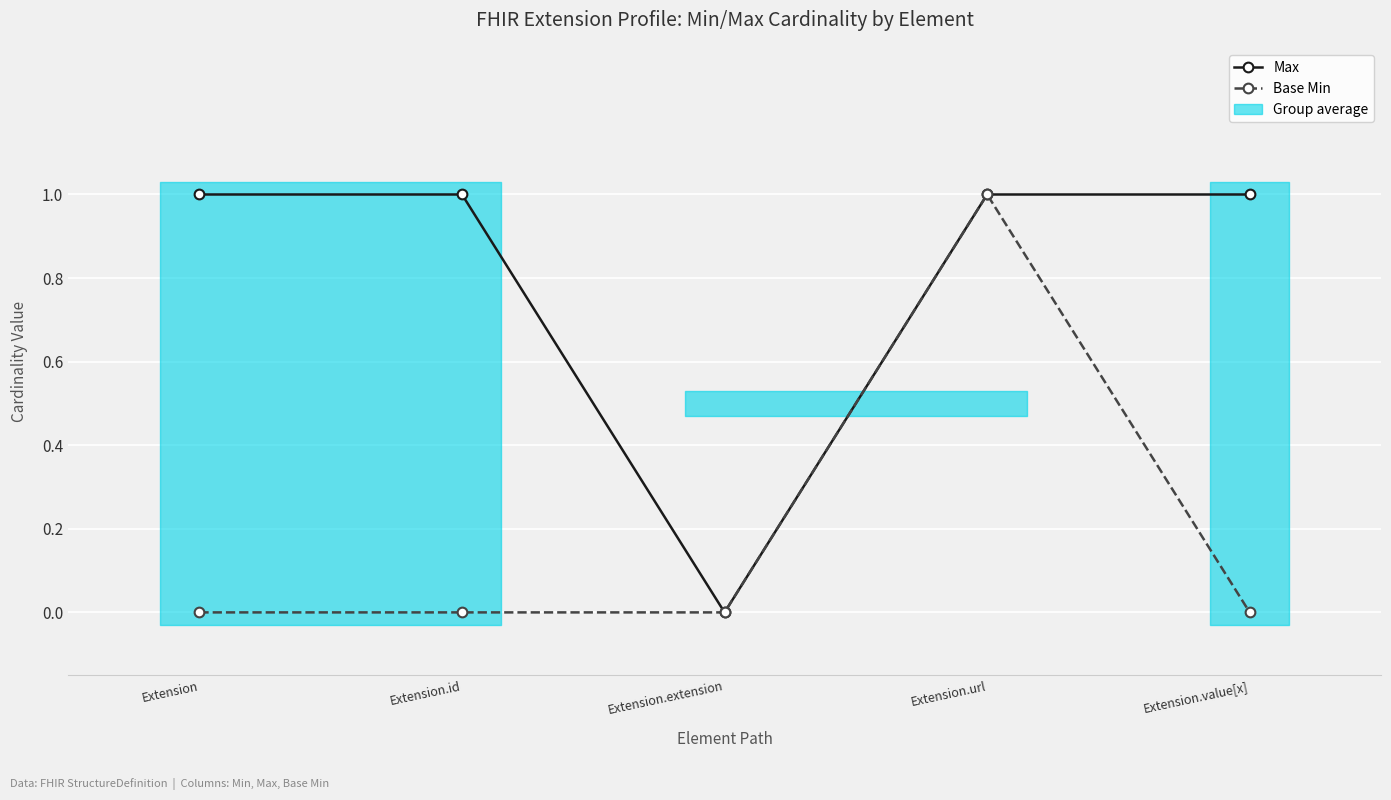

What is the value of the Max point at the 4th from the left?

1